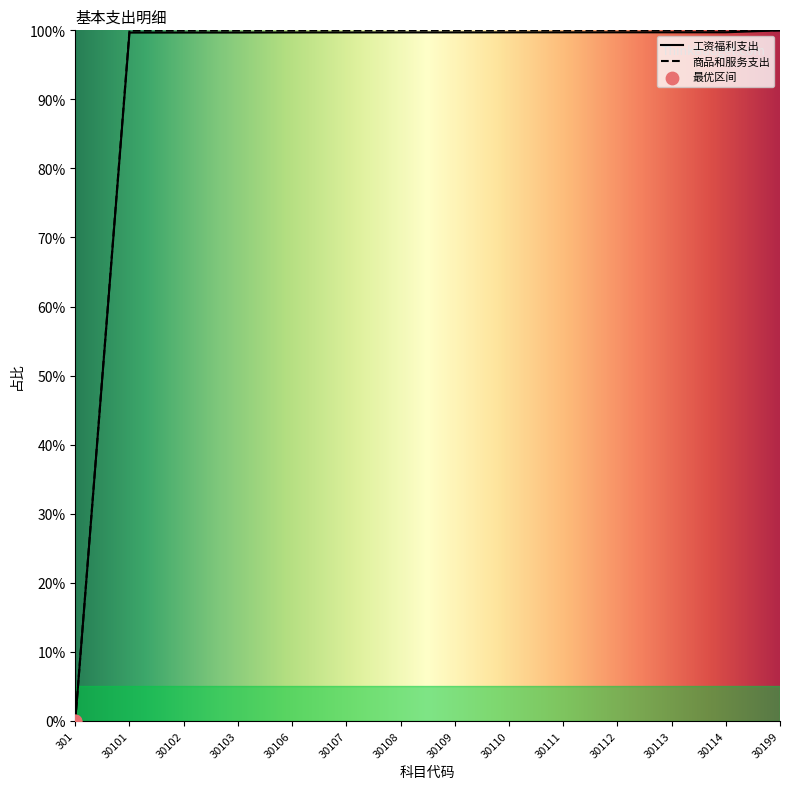

What are all the series names shown in the legend?

工资福利支出, 商品和服务支出